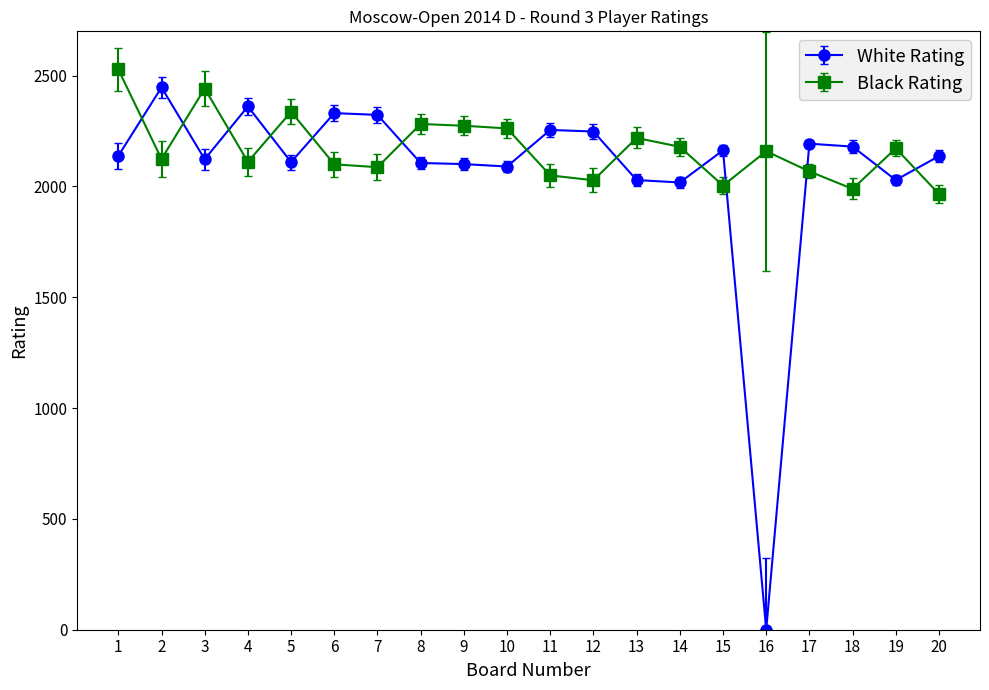

At which label does Black Rating first exceed 2159?

1